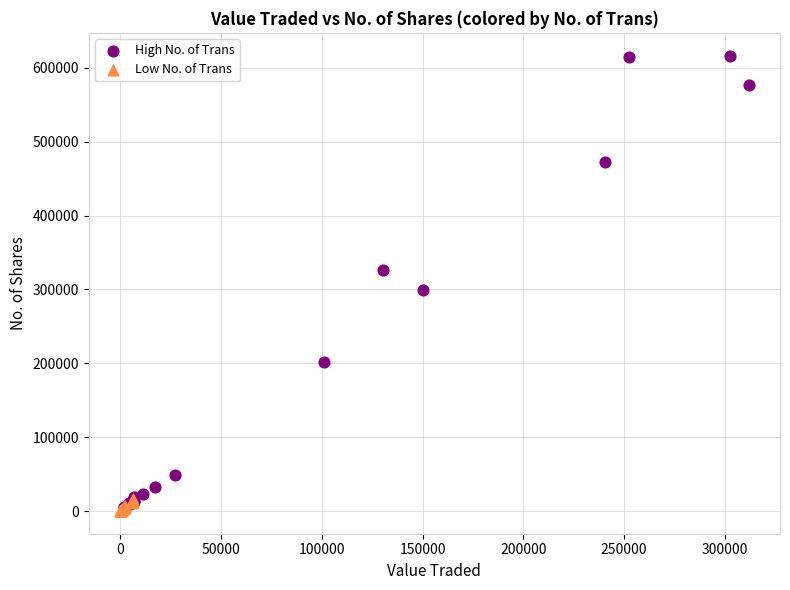

Which series has the widest spread of Y values?

High No. of Trans